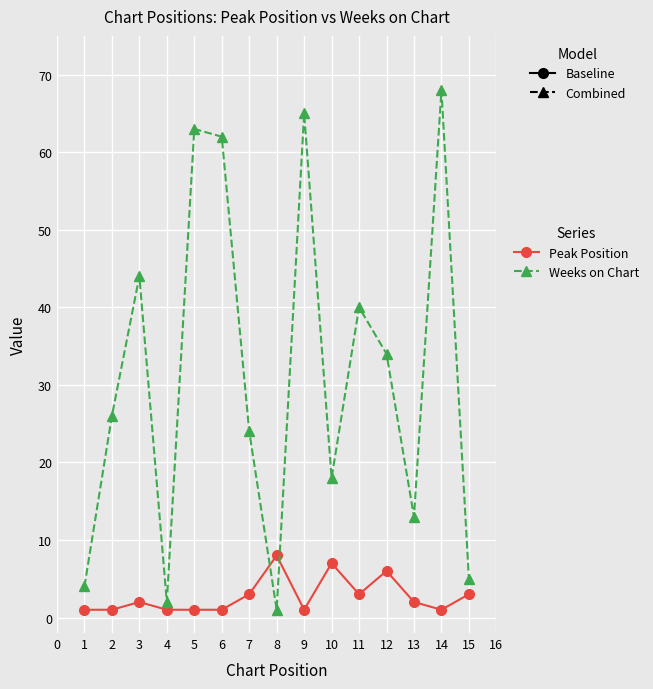

Which label corresponds to the largest value in the chart?

14